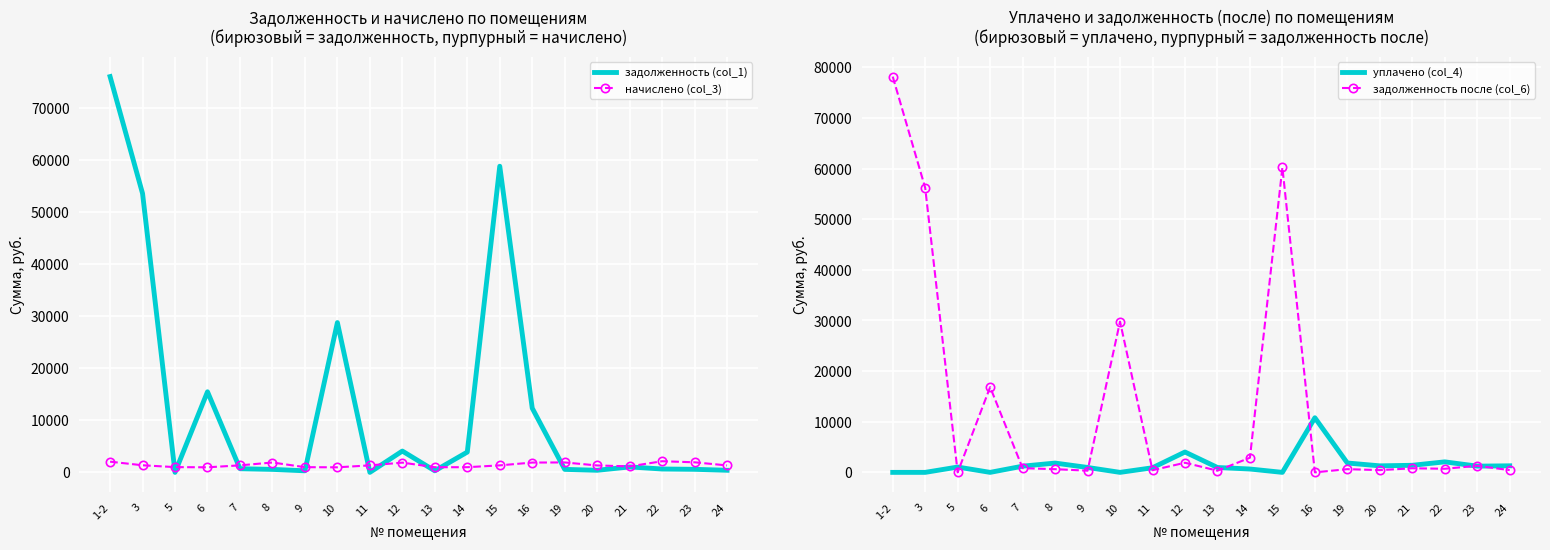

Where does the задолженность (col_1) series first go above 702?

1-2